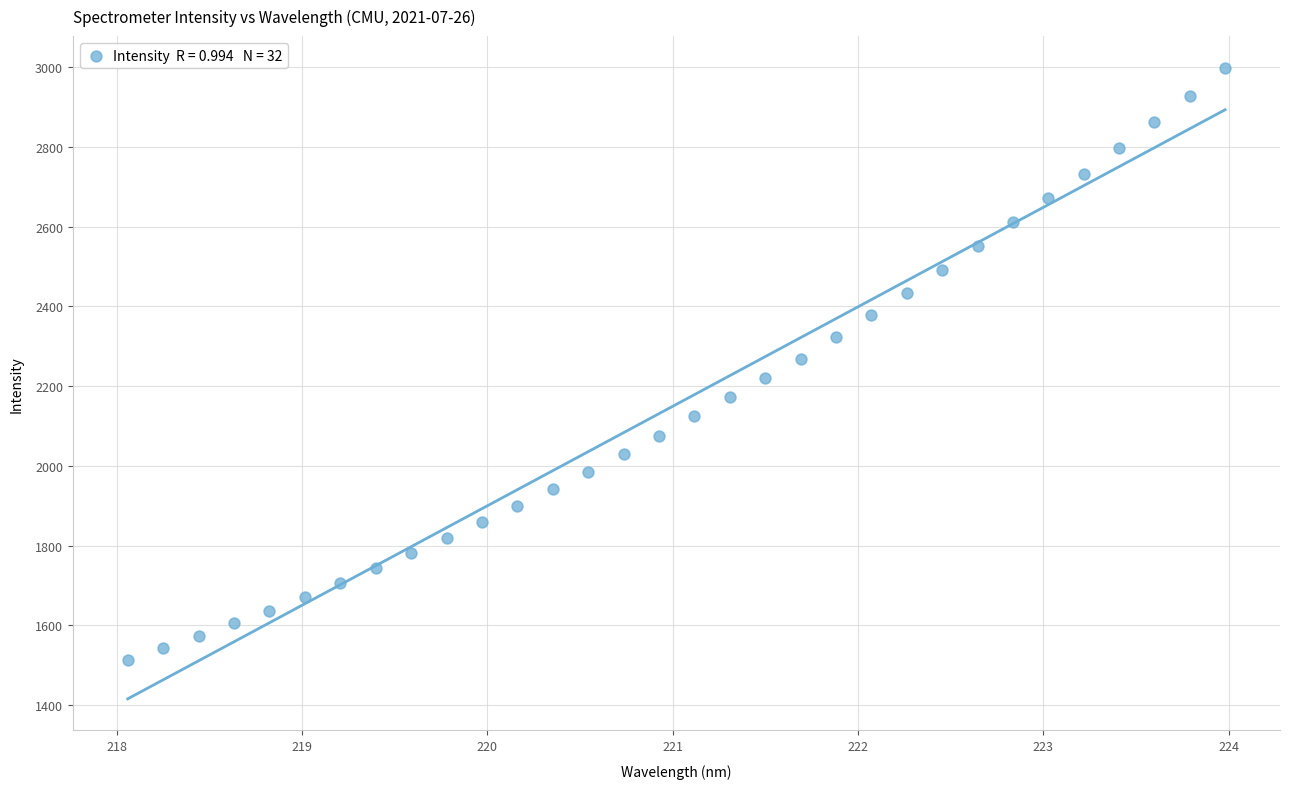

What is the range of Y values (max minus min)?

1485.3